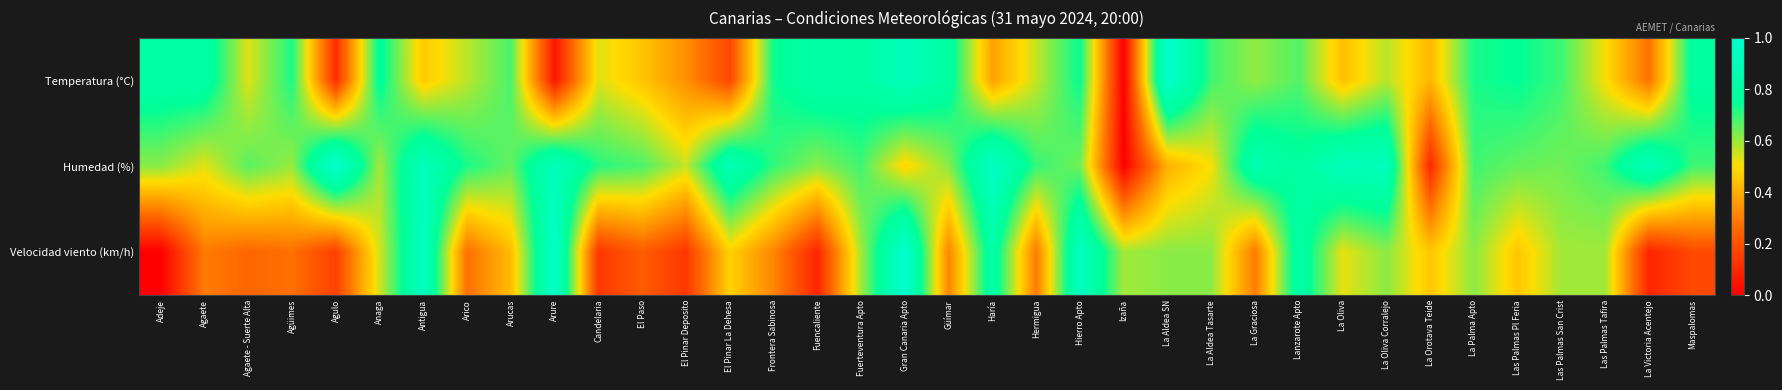

Which series has the largest total across all categories?

Humedad (%)